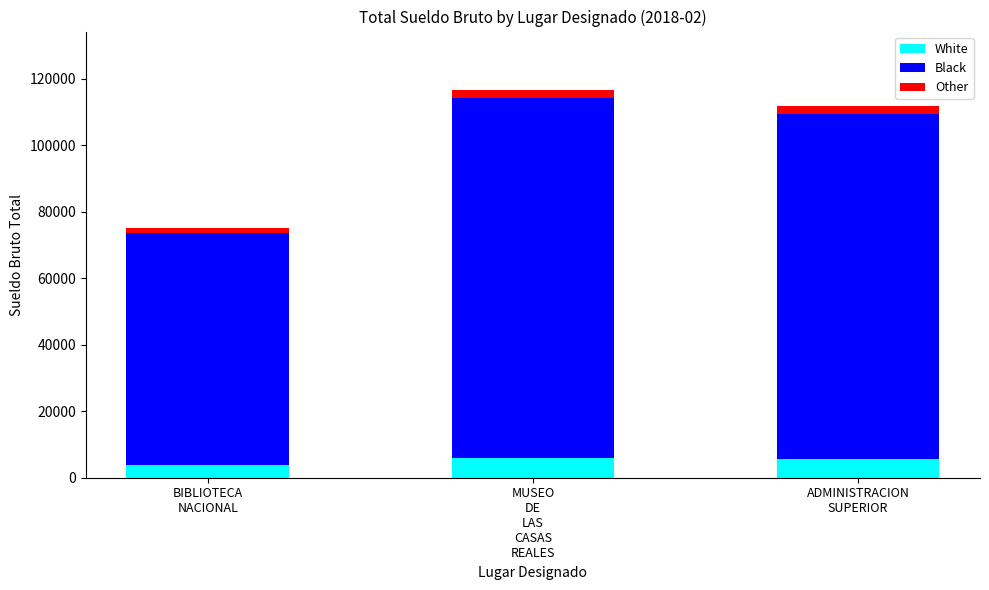

What is the average value of the White series?

5057.7